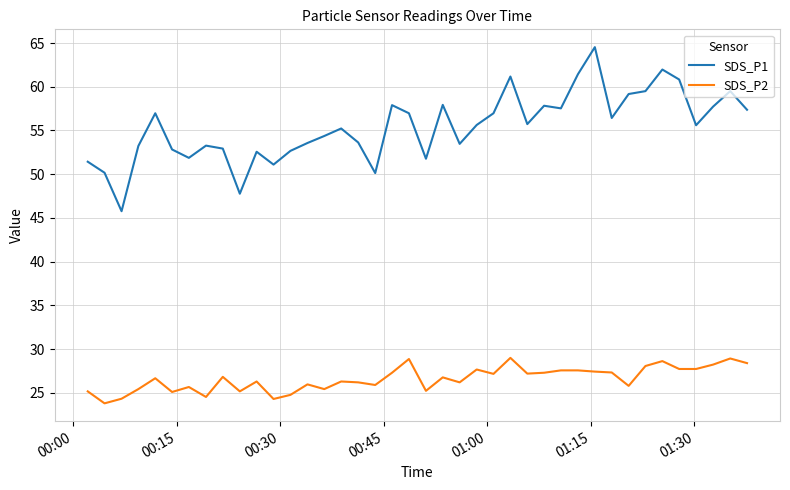

List the series in order of their overall mean, highest first.

SDS_P1, SDS_P2